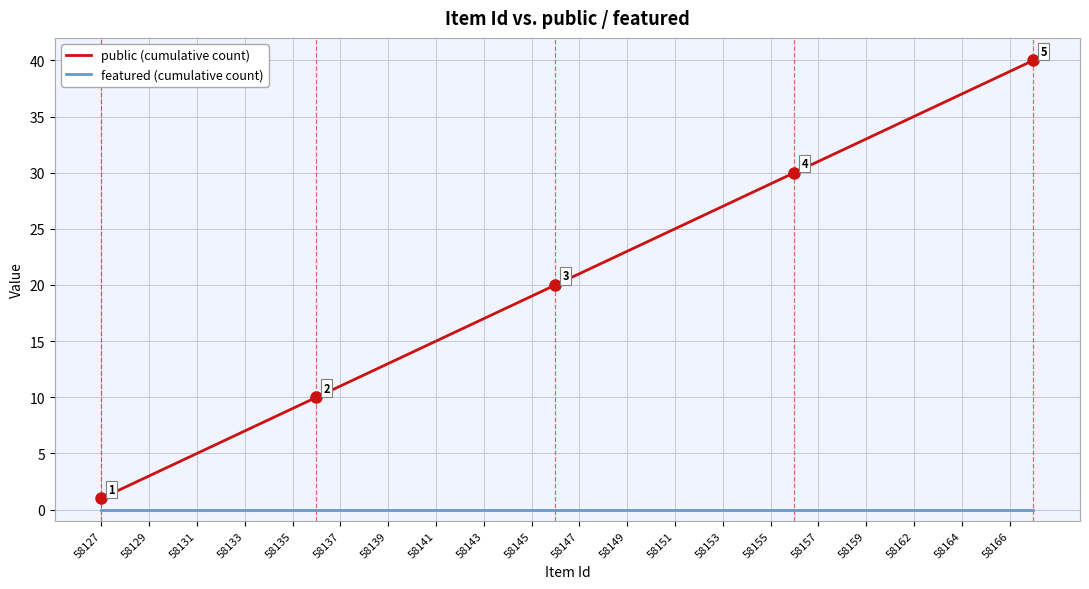

Which series has the widest spread of values?

public (cumulative count)